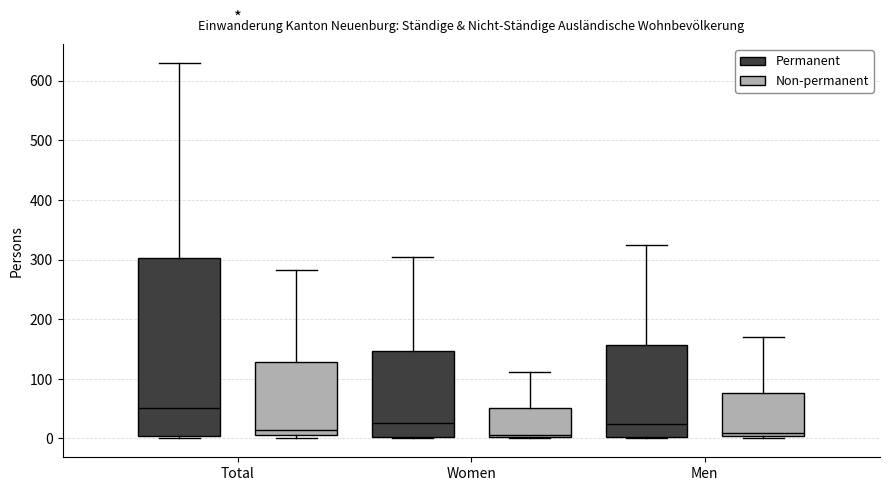

Reading left to right, read every box against the y-axis: the position of its median line, the range the box covers, and the ends of its whiskers. The values are not printed on the chart, so give them approximately, as read against the axis.

Total (Permanent): median 50, box 0 to 300, whiskers 0 (just below the box's lower edge) to 630
Total (Non-permanent): median 20, box 10 to 130, whiskers 0 to 280
Women (Permanent): median 30, box 0 to 150, whiskers 0 to 310
Women (Non-permanent): median 10, box 0 to 50, whiskers 0 to 110
Men (Permanent): median 30, box 0 to 160, whiskers 0 to 330
Men (Non-permanent): median 10, box 0 to 80, whiskers 0 (just below the box's lower edge) to 170